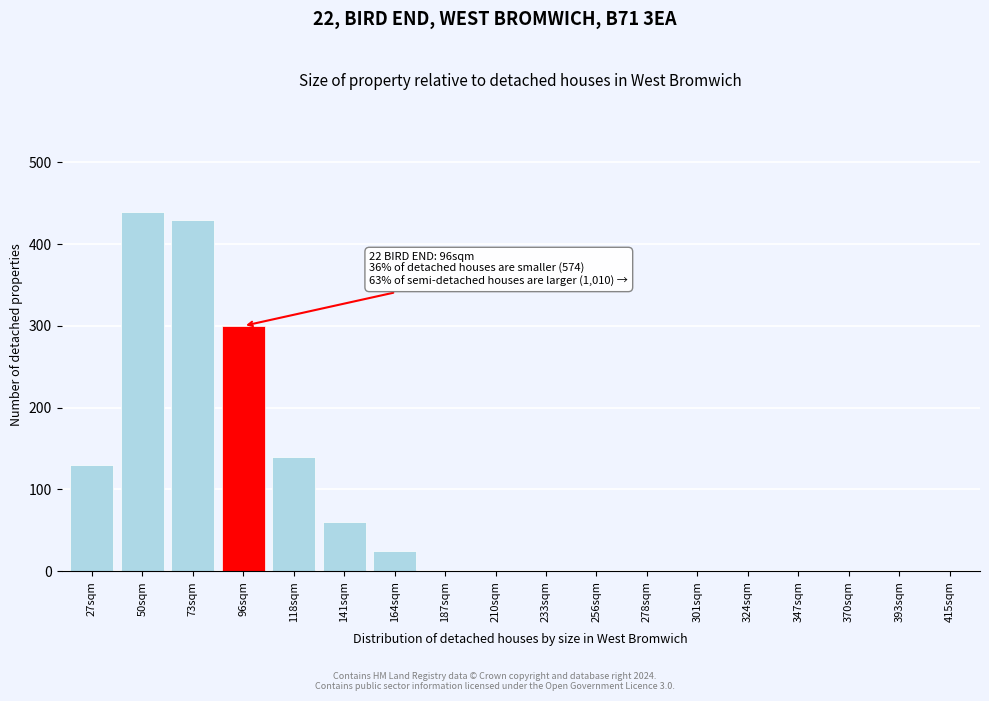

Reading left to right, transcribe all the data shown in this chart.

27sqm=130	50sqm=440	73sqm=430	96sqm=300	118sqm=140	141sqm=60	164sqm=25	187sqm=0	210sqm=0	233sqm=0	256sqm=0	278sqm=0	301sqm=0	324sqm=0	347sqm=0	370sqm=0	393sqm=0	415sqm=0